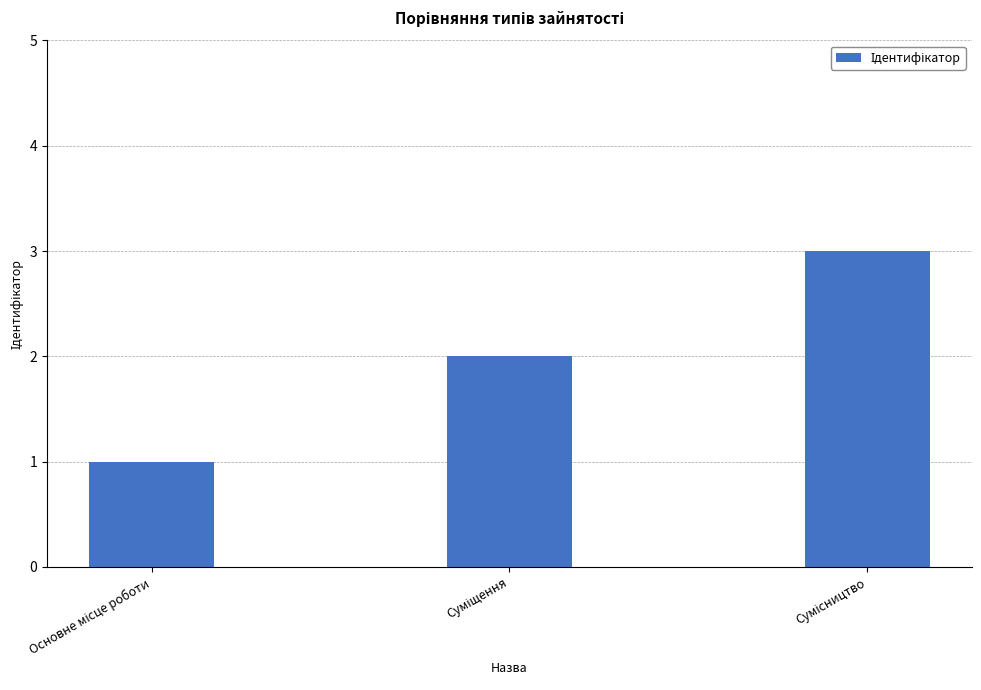

Does the chart contain any negative values?

No